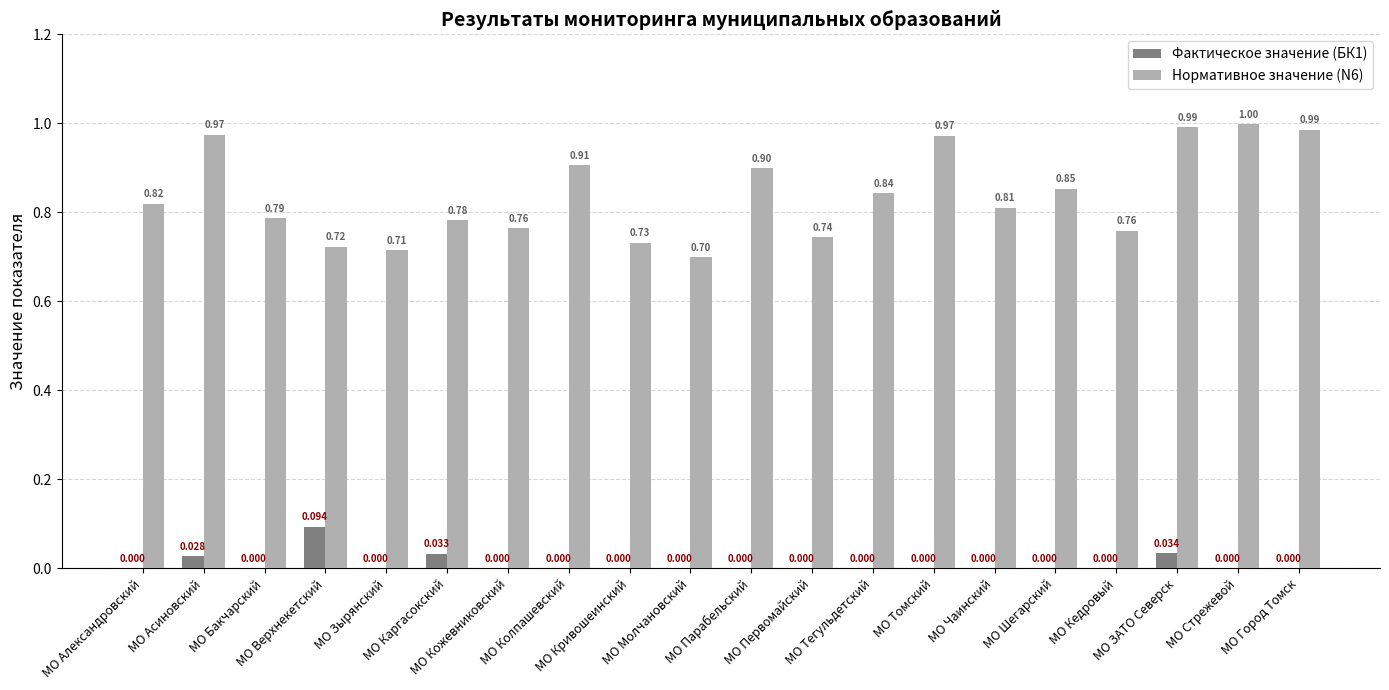

Which category has the highest value in the Фактическое значение (БК1) series?

МО Верхнекетский